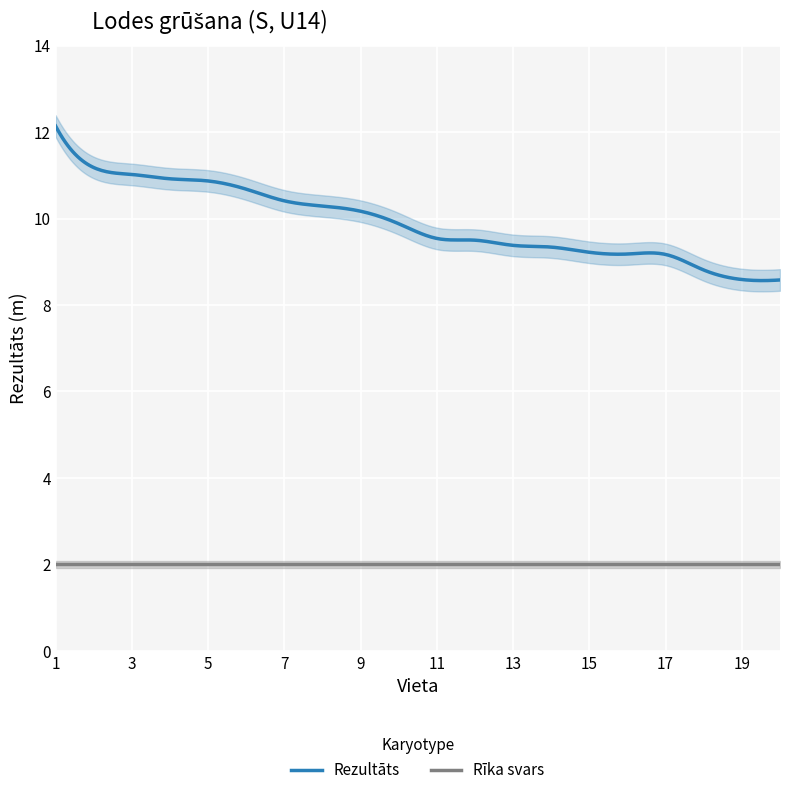

Which series has the widest spread of values?

Rezultāts